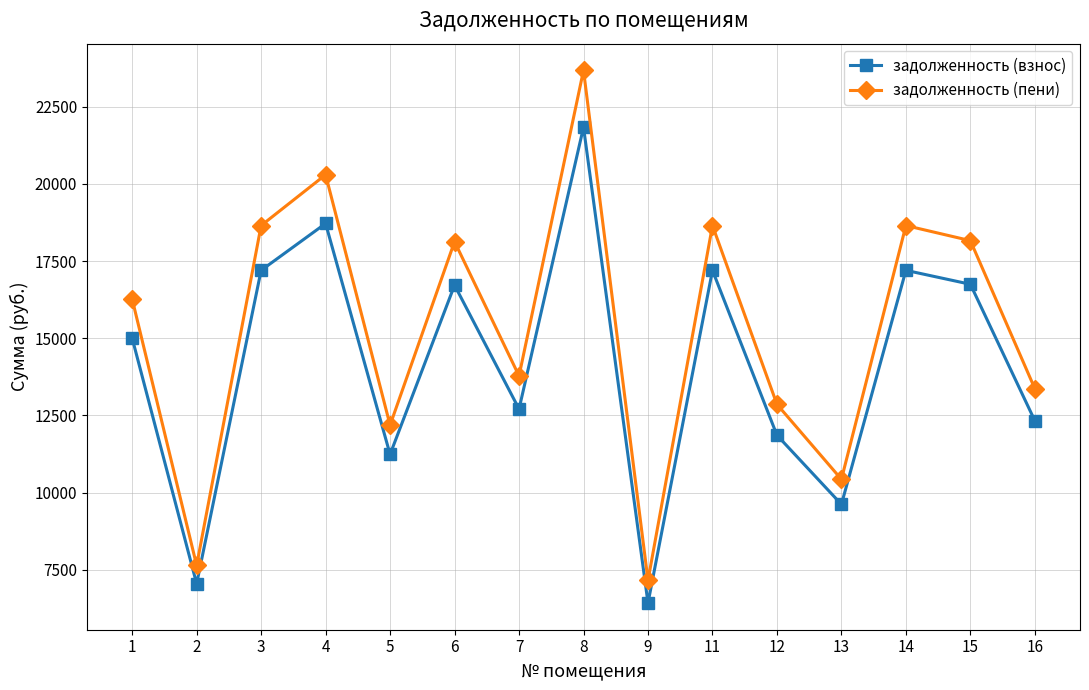

At which label does задолженность (пени) first exceed 16270?

1